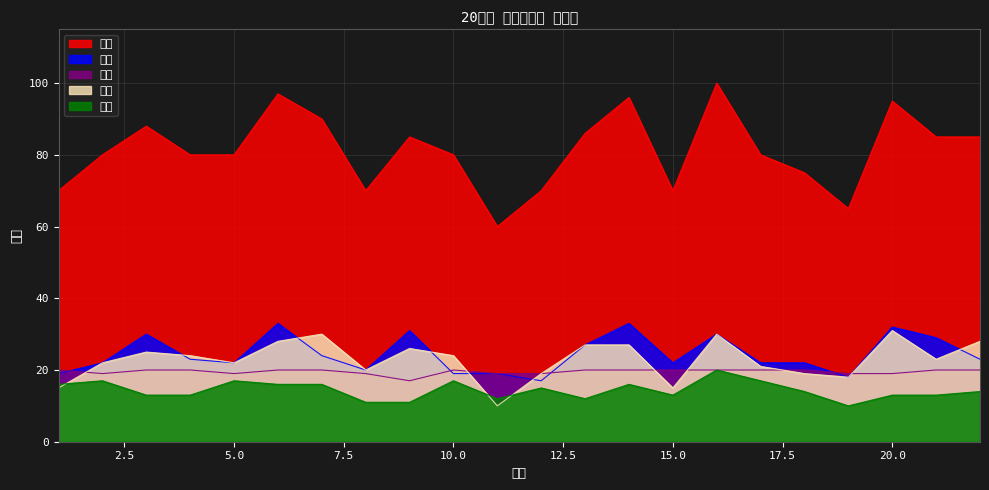

What is the value of the 중간 point at the 19th from the left?

18